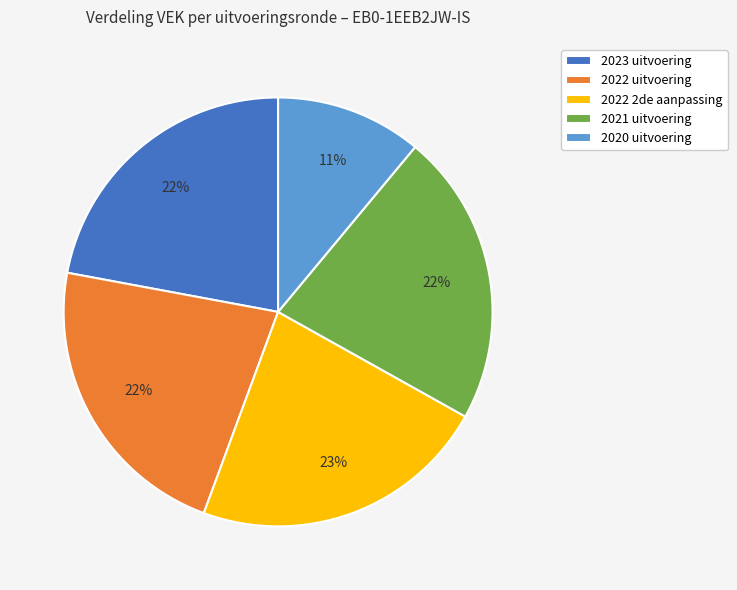

To the nearest percent, what portion does 2021 uitvoering represent?

22%